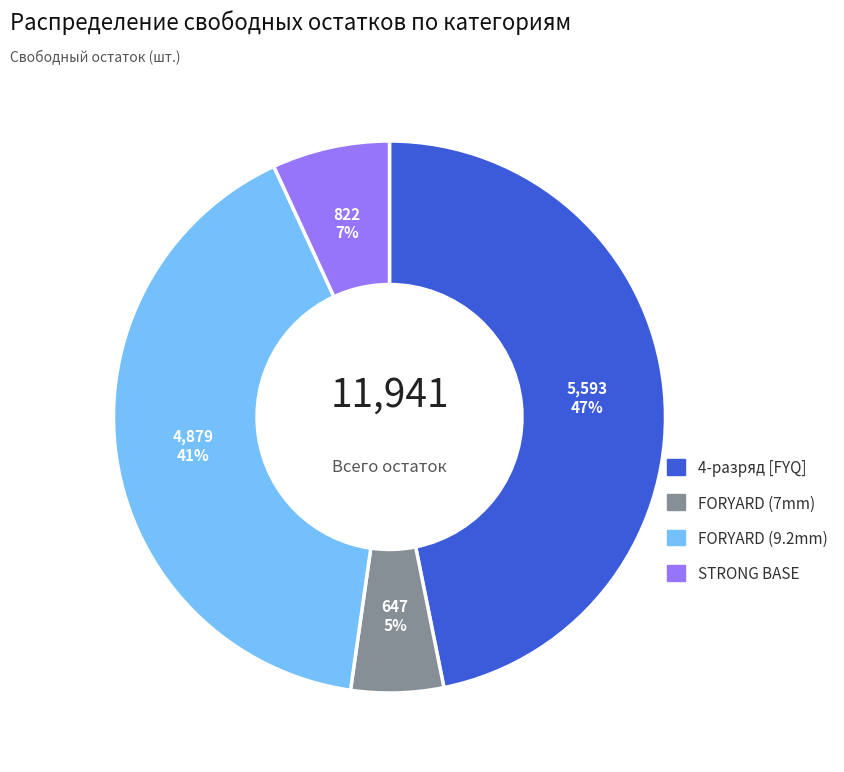

What is the smallest slice in the pie chart?

FORYARD (7mm)